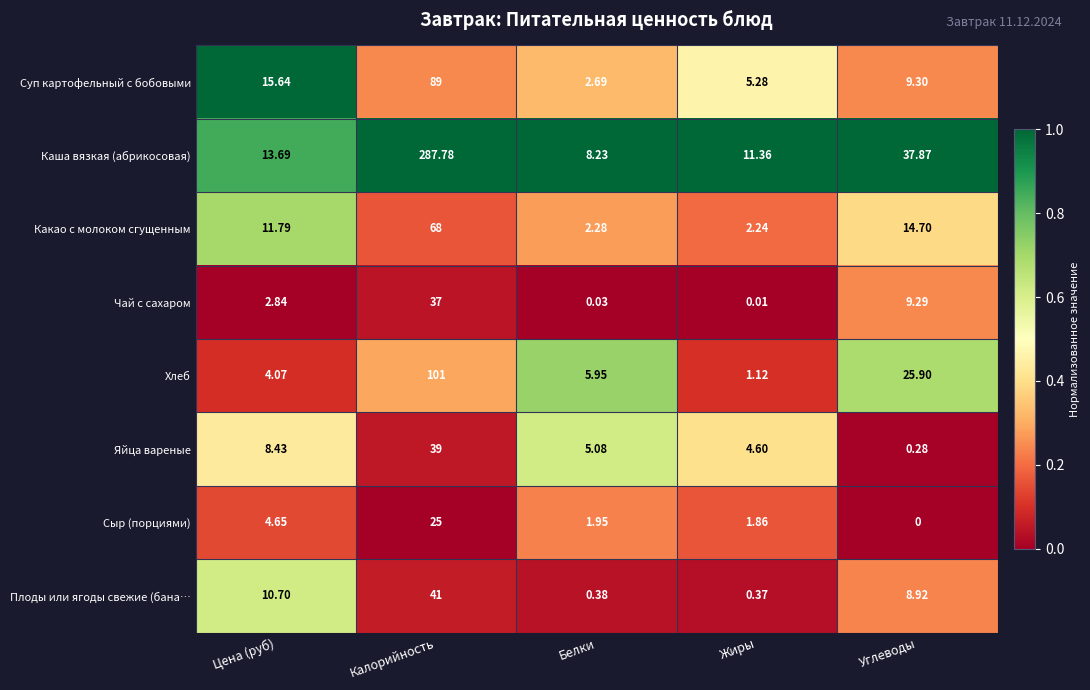

Which category has the highest value across all series?

Калорийность